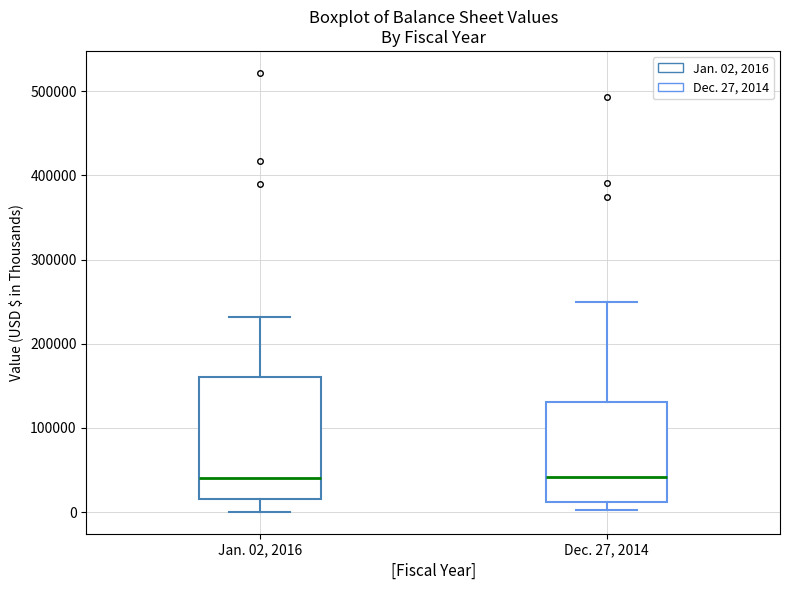

Where does the upper whisker of the box for Jan. 02, 2016 end on the y-axis? The values are not printed on the chart, so give them approximately, as read against the axis.

230000